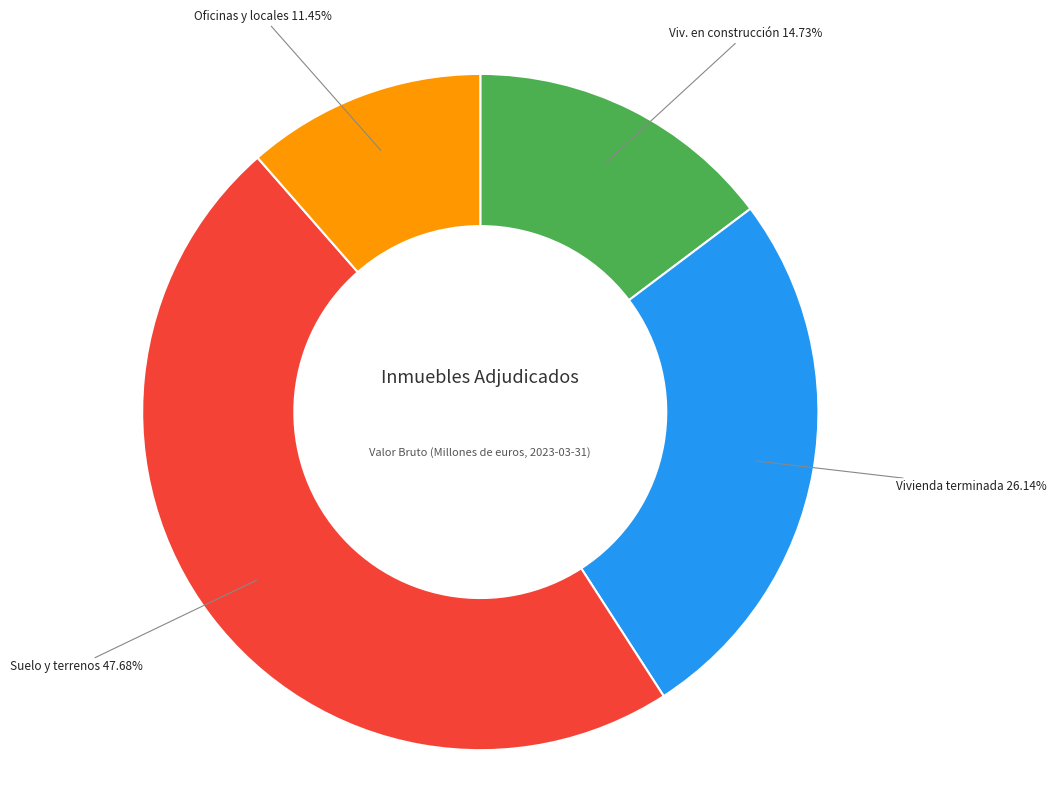

Is there any slice that represents more than half of the pie?

No